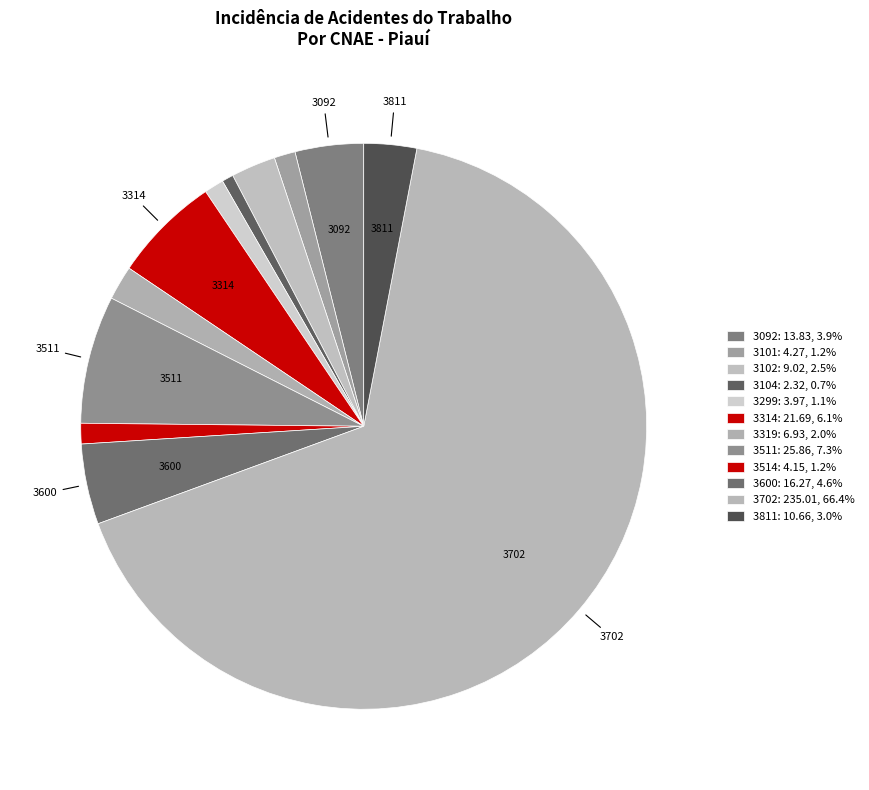

To the nearest percent, what percentage of the pie is 3104?

1%